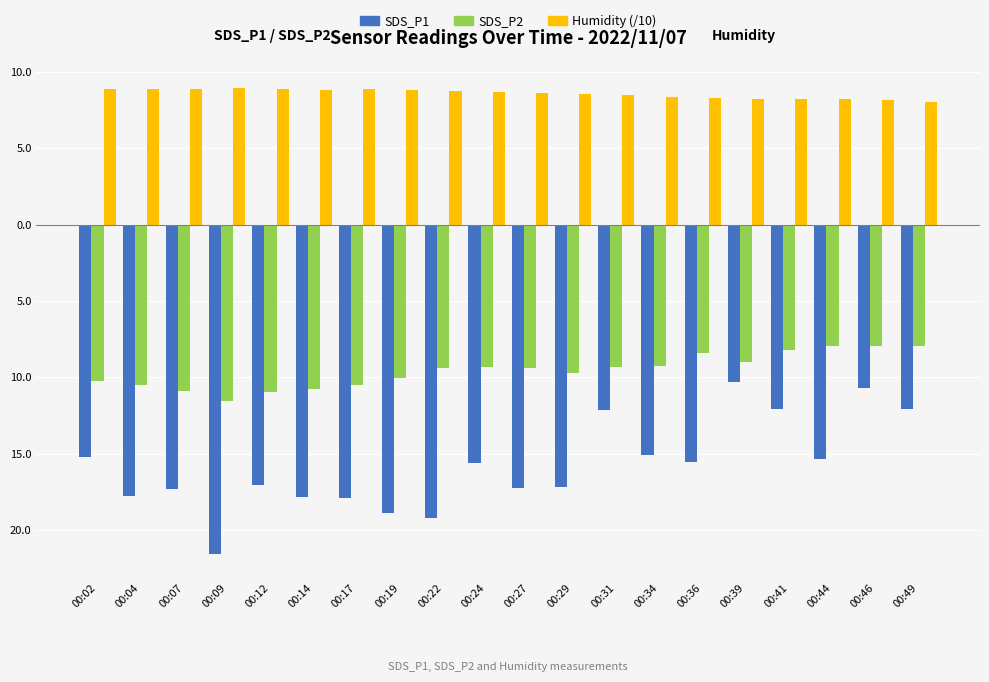

At which label is Humidity (/10) closest to 8?

00:49